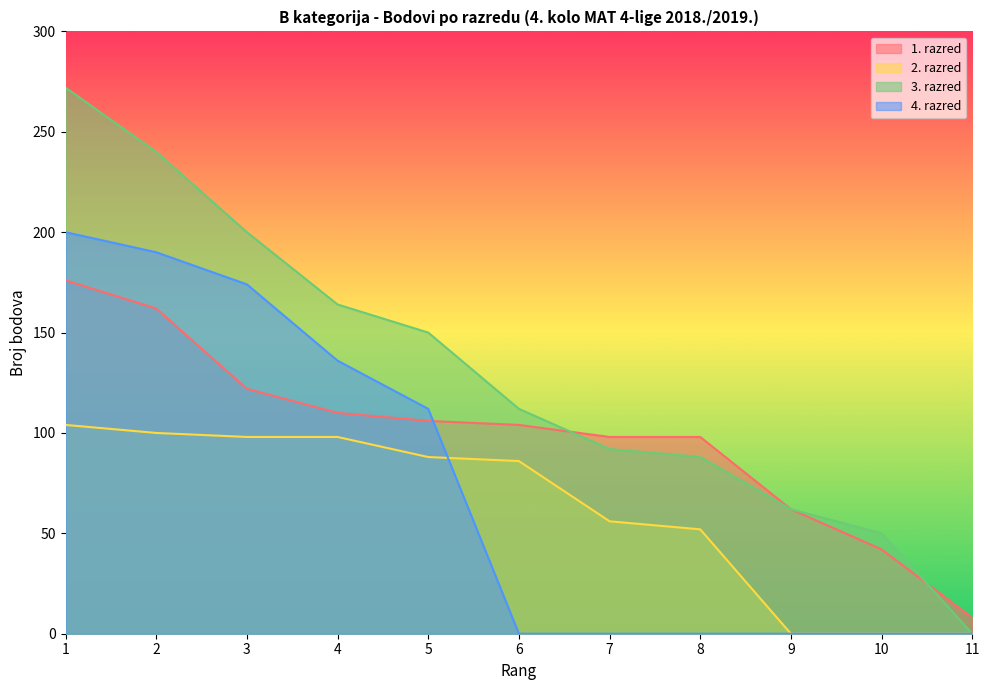

What is the lowest value of the 1. razred series?

8